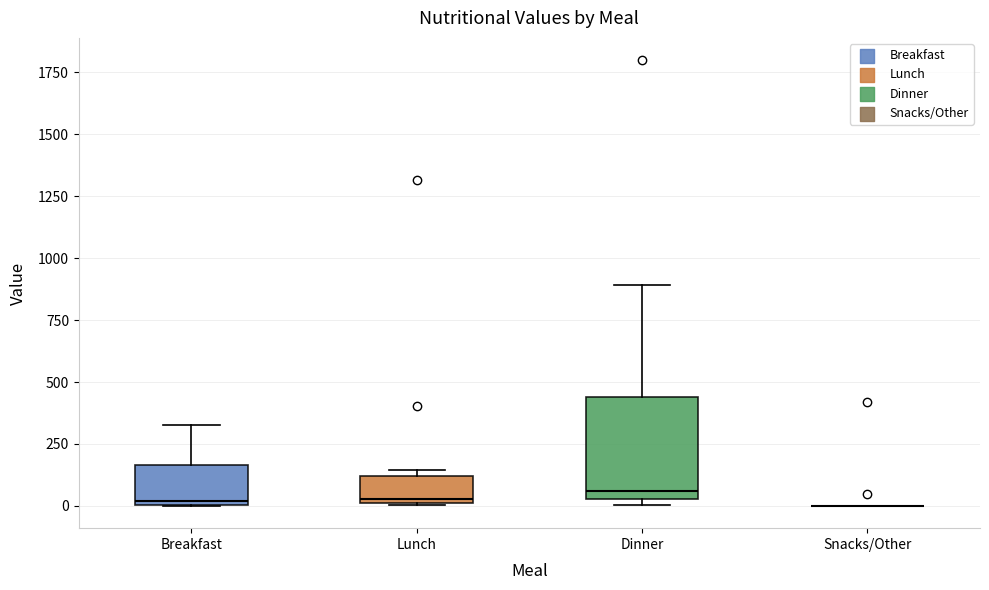

Comparing the boxes themselves (not the whiskers), which one is the tallest?

Dinner